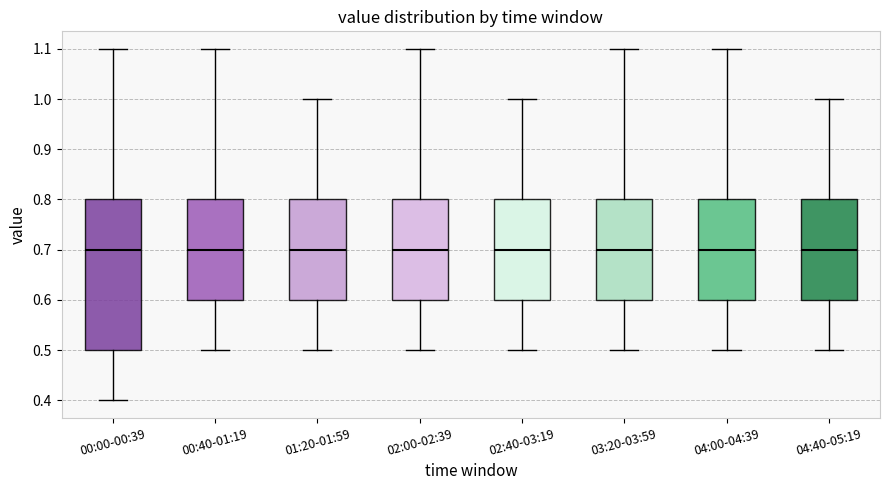

Reading left to right, read every box against the y-axis: the position of its median line, the range the box covers, and the ends of its whiskers. The values are not printed on the chart, so give them approximately, as read against the axis.

00:00-00:39: median 0.7, box 0.5 to 0.8, whiskers 0.4 to 1.1
00:40-01:19: median 0.7, box 0.6 to 0.8, whiskers 0.5 to 1.1
01:20-01:59: median 0.7, box 0.6 to 0.8, whiskers 0.5 to 1.0
02:00-02:39: median 0.7, box 0.6 to 0.8, whiskers 0.5 to 1.1
02:40-03:19: median 0.7, box 0.6 to 0.8, whiskers 0.5 to 1.0
03:20-03:59: median 0.7, box 0.6 to 0.8, whiskers 0.5 to 1.1
04:00-04:39: median 0.7, box 0.6 to 0.8, whiskers 0.5 to 1.1
04:40-05:19: median 0.7, box 0.6 to 0.8, whiskers 0.5 to 1.0